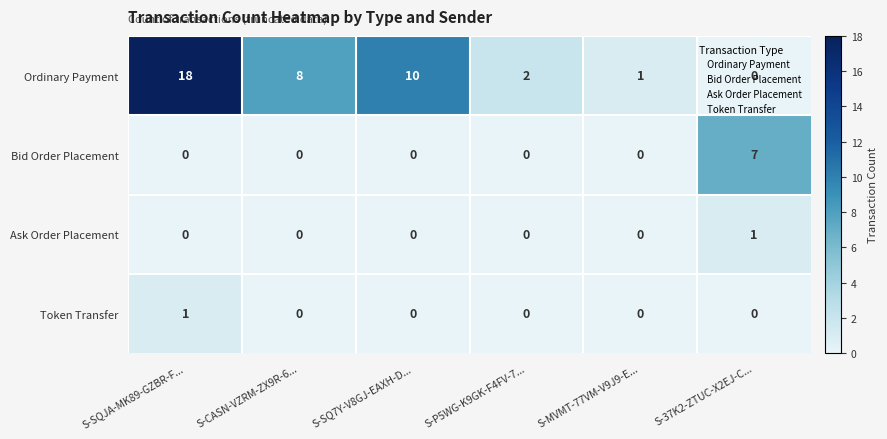

The value of Ask Order Placement at S-P5WG-K9GK-F4FV-7... is 0. True or false?

True